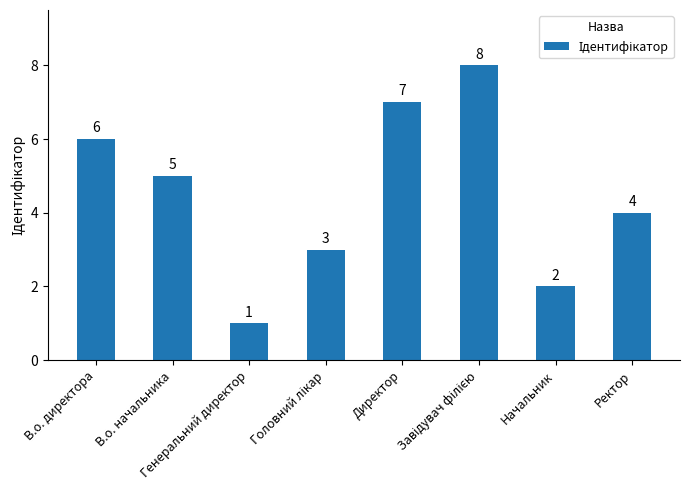

Are the bars horizontal?

No